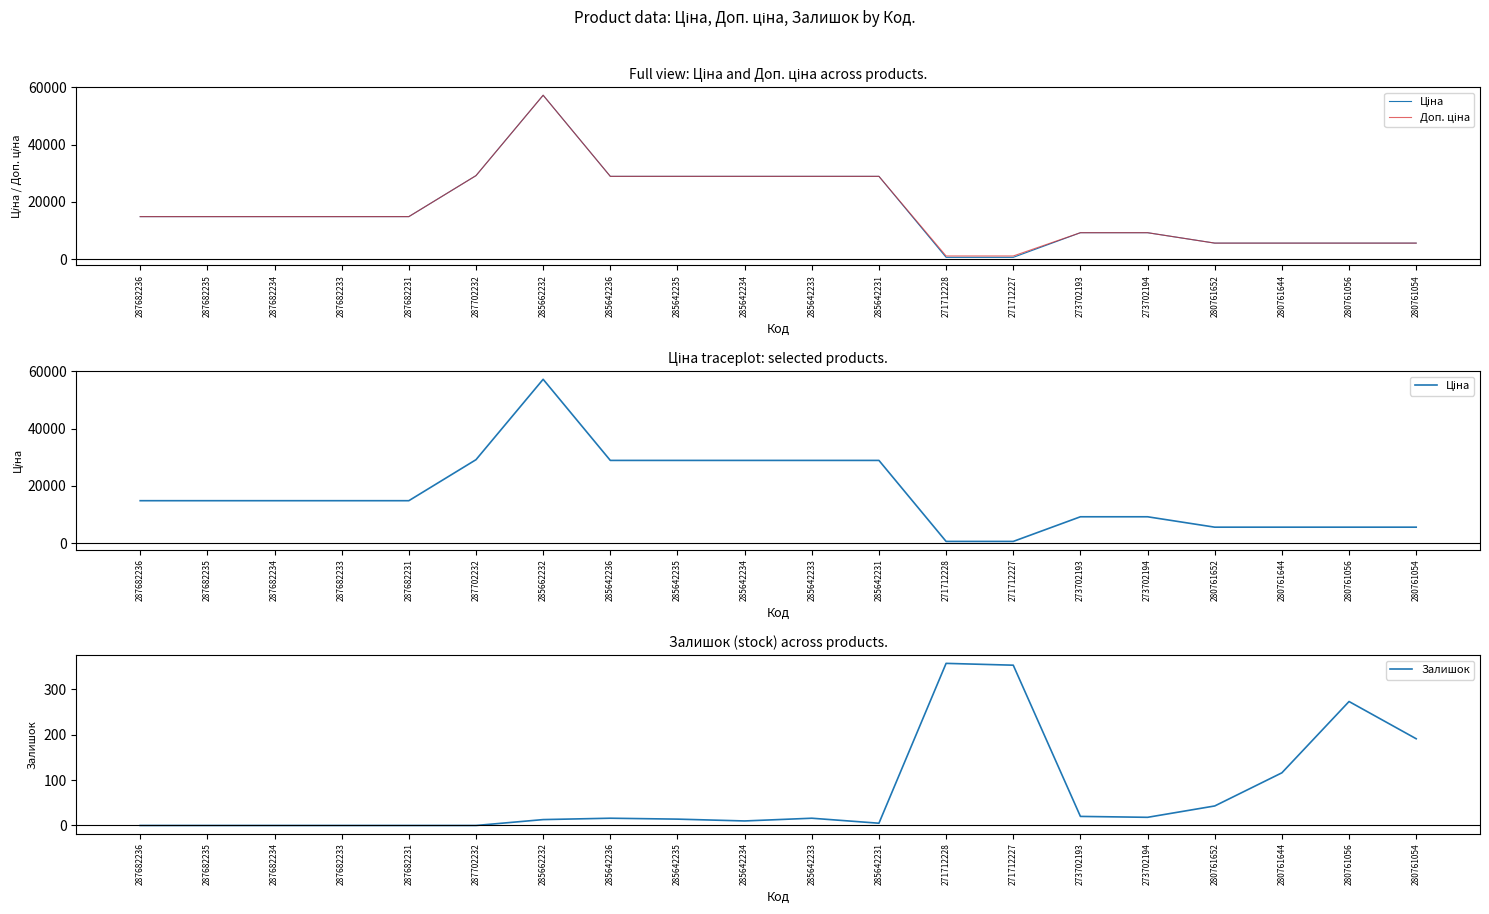

The value of Доп. ціна at 287682233 is 14817.6. True or false?

True